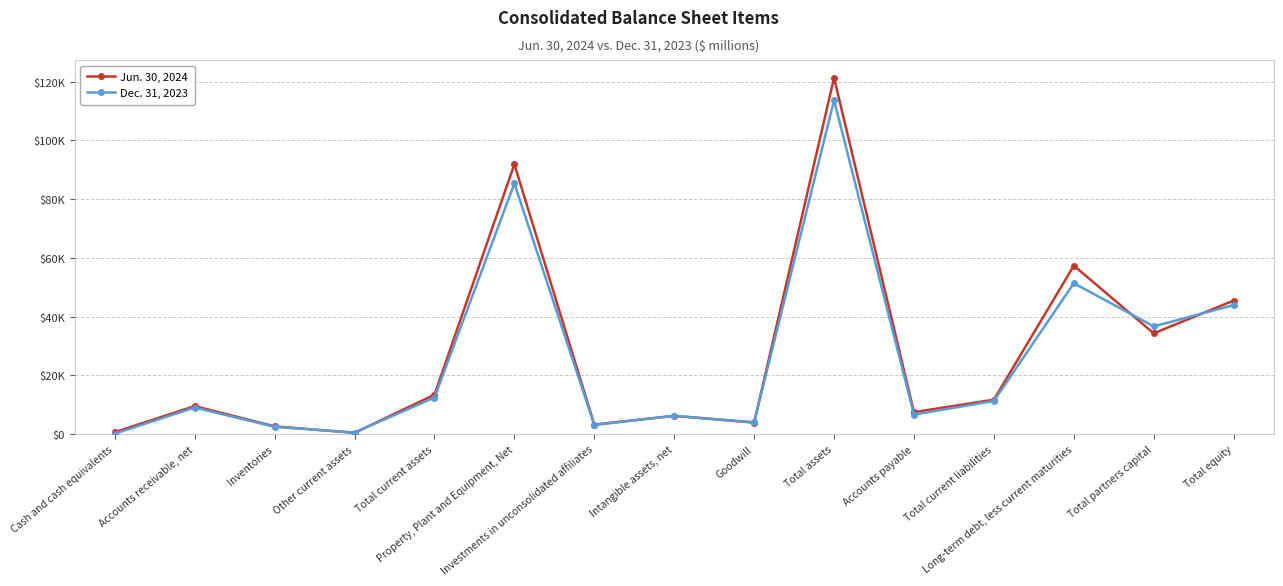

In Dec. 31, 2023, how many points are lower than both neighbors (excluding endpoints)?

5